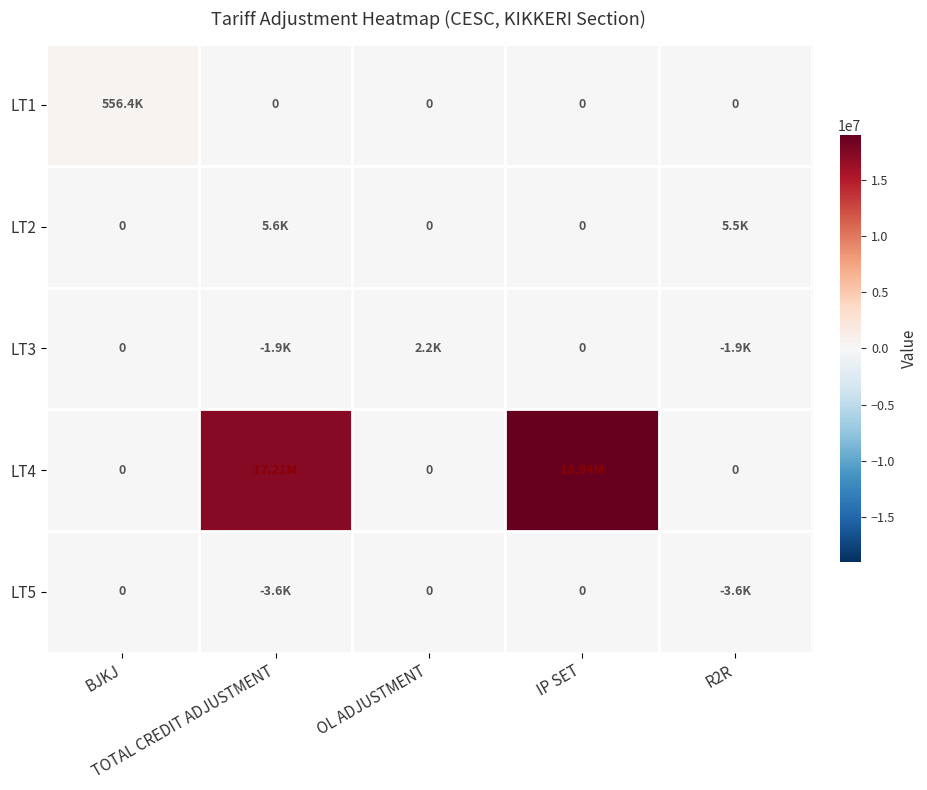

The value of LT2 at IP SET is 3113.4. True or false?

False